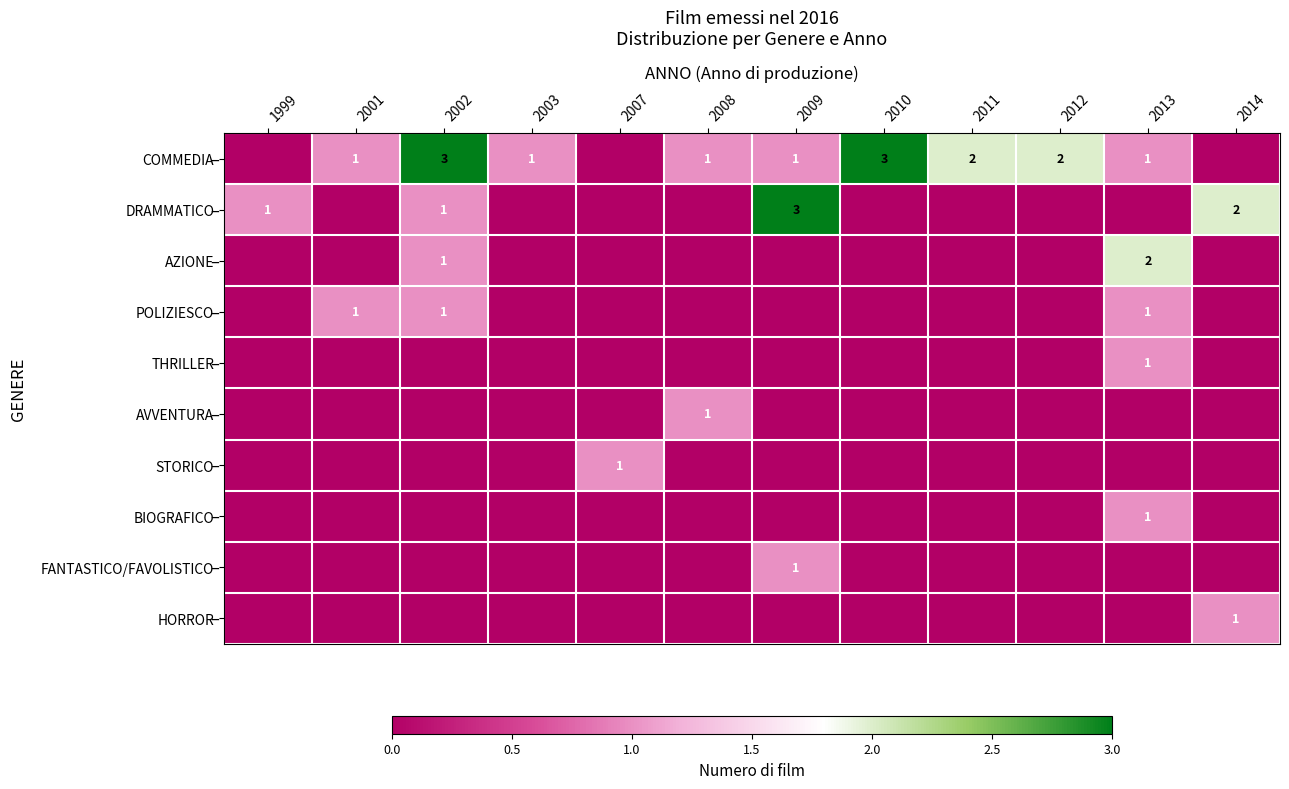

True or false: DRAMMATICO has a value of 2 at 1999.

False